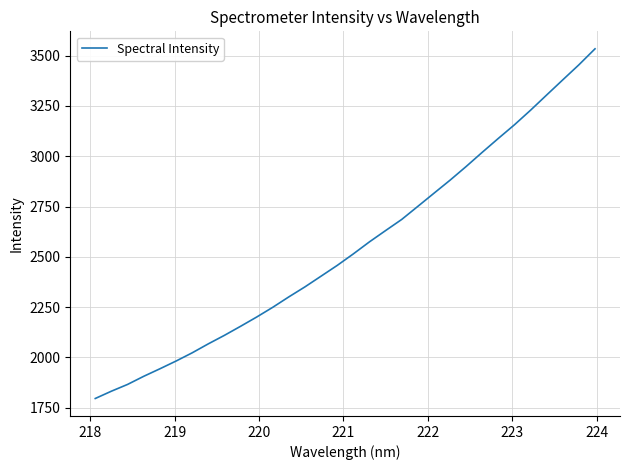

Reading right to left, what are all the values shown in this chart?

3534.2	3454.7	3380.0	3304.8	3229.1	3156.6	3088.9	3019.7	2949.0	2880.9	2816.0	2750.7	2685.7	2630.3	2574.3	2514.5	2457.1	2403.8	2350.5	2300.7	2248.7	2200.2	2154.1	2109.1	2066.8	2022.1	1981.3	1942.8	1905.5	1865.2	1831.6	1795.3